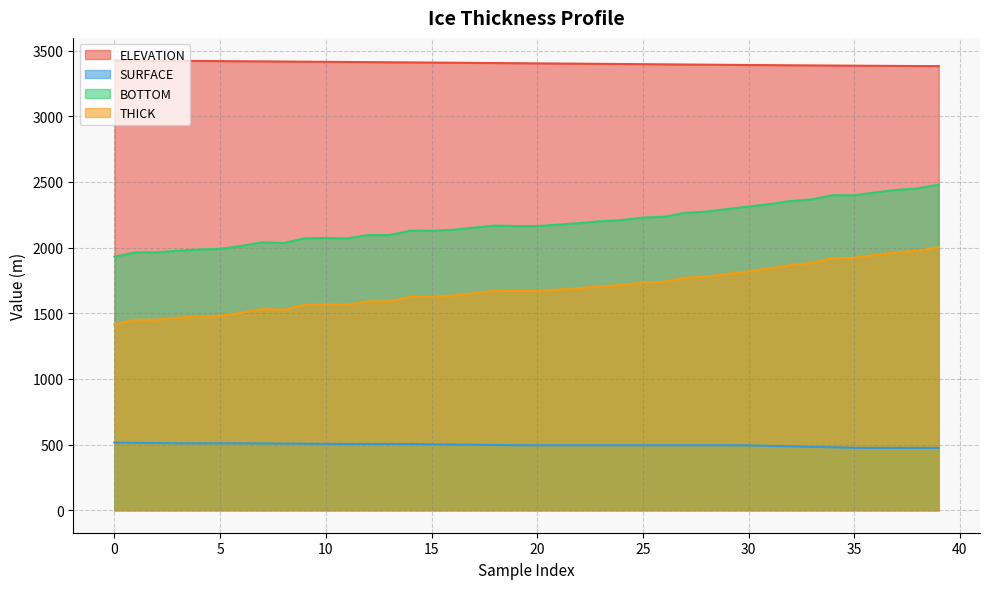

True or false: BOTTOM and SURFACE cross at least once.

False